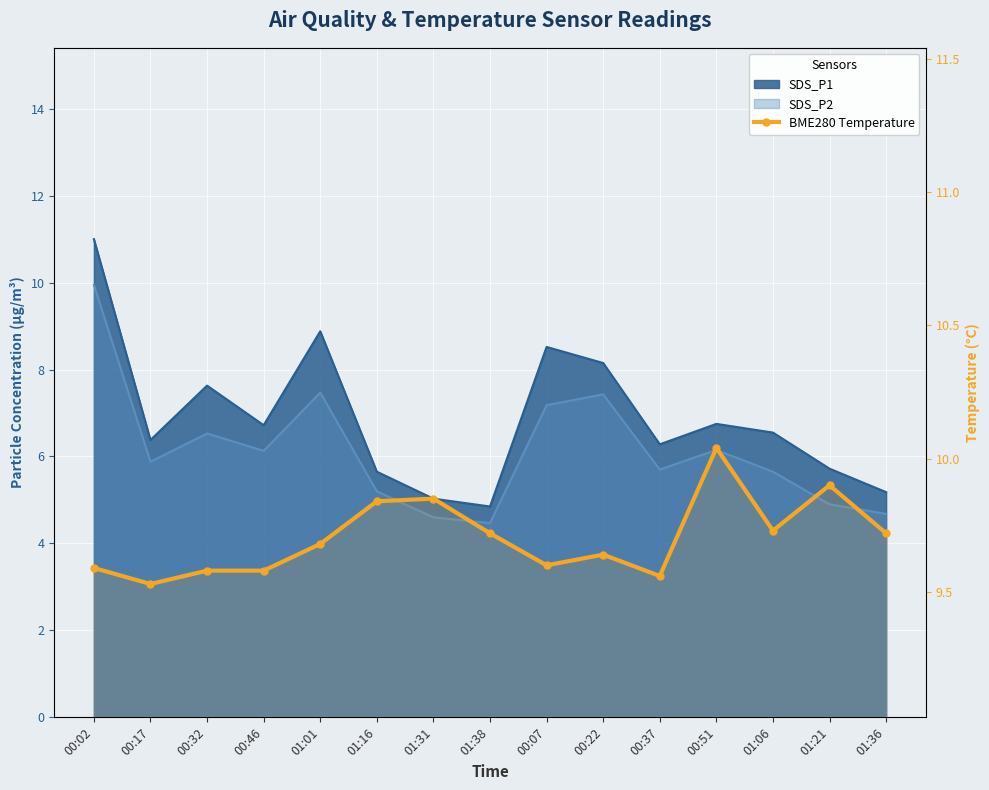

Reading left to right, what are all the values shown in this chart?

9.6	9.5	9.6	9.6	9.7	9.8	9.8	9.7	9.6	9.6	9.6	10.0	9.7	9.9	9.7